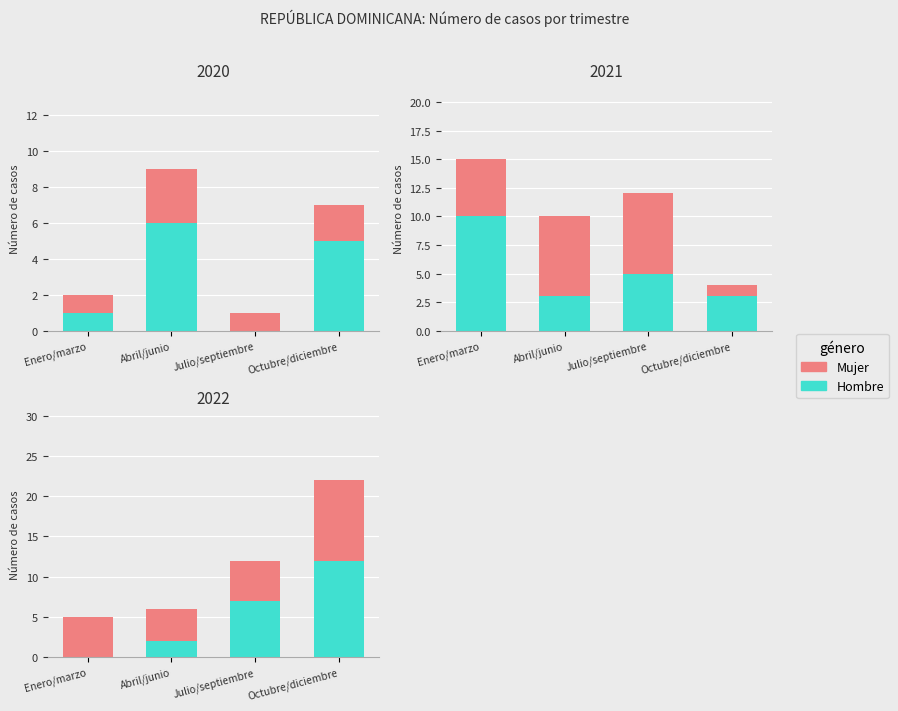

List the series in order of their peak value, highest first.

Hombre, Mujer